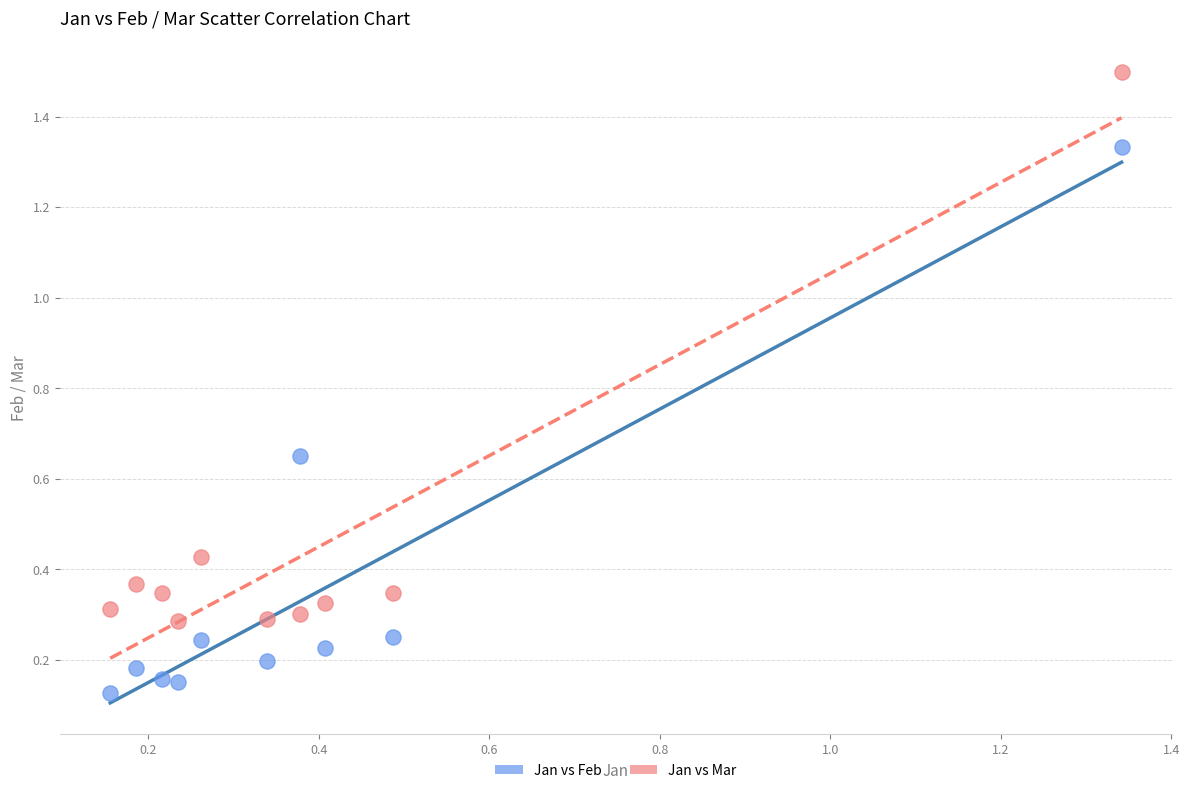

Which series reaches the maximum Y coordinate?

Jan vs Mar